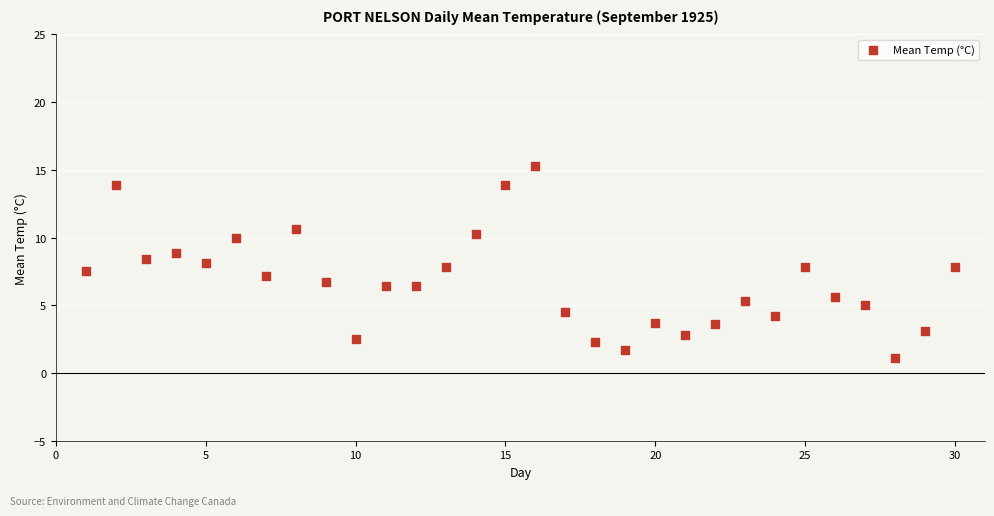

What is the range of Y values (max minus min)?

14.2